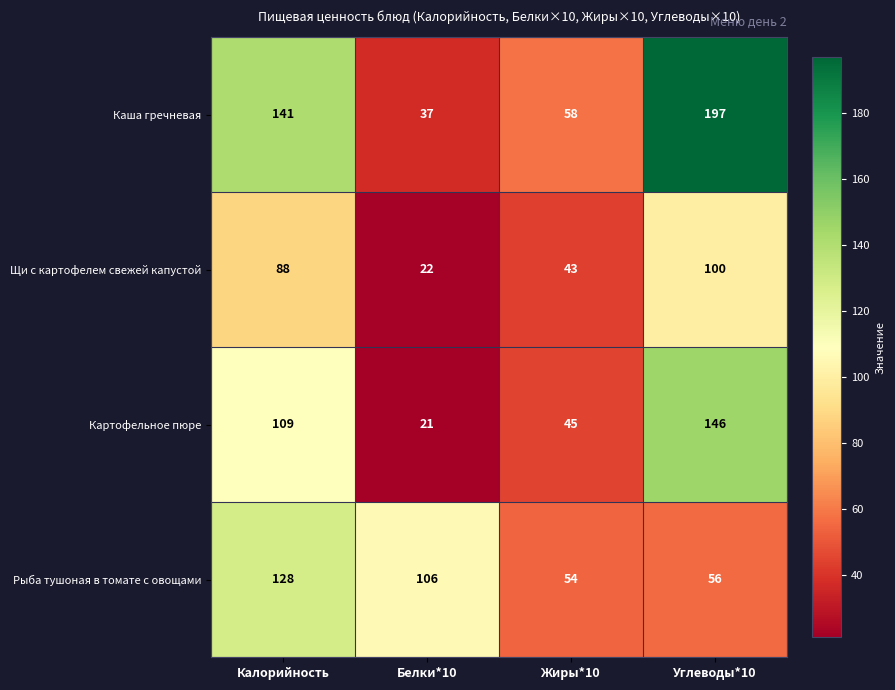

How many data points does each series have?

4